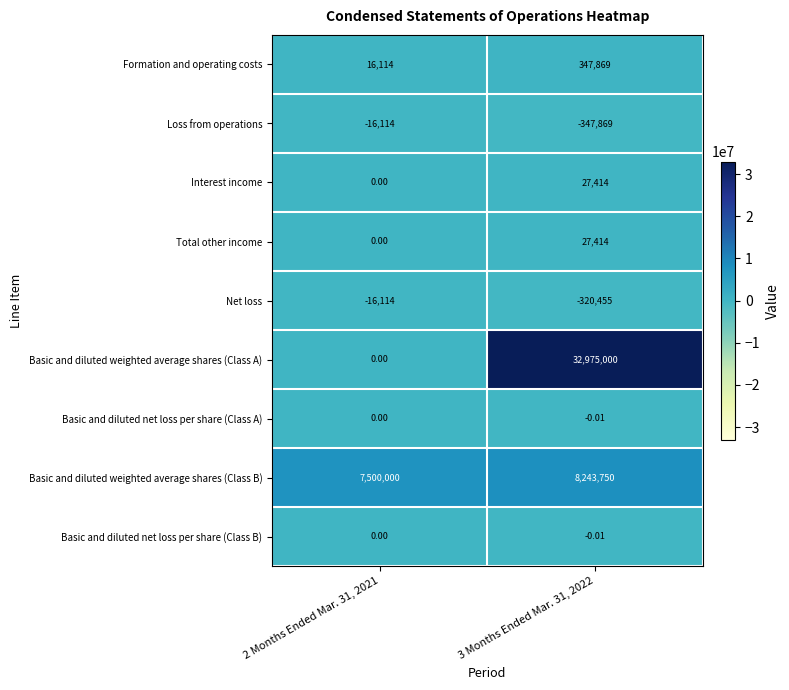

Is the value of Net loss at 3 Months Ended Mar. 31, 2022 greater than the value of Basic and diluted net loss per share (Class B) at 2 Months Ended Mar. 31, 2021?

No